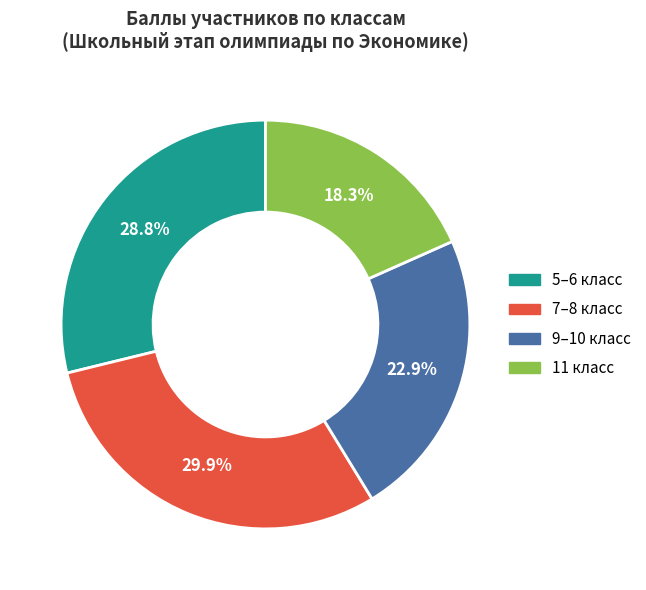

Does any single category account for the majority?

No